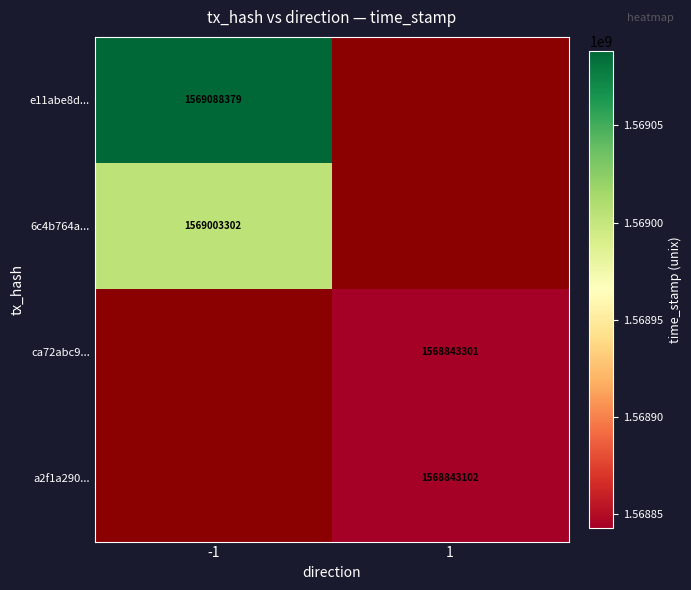

True or false: ca72abc9... has a value of 1568843301 at 1.

True